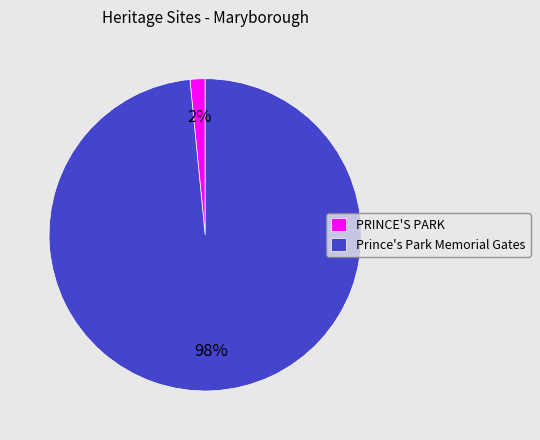

Rank the categories by value from highest to lowest.

Prince's Park Memorial Gates, PRINCE'S PARK